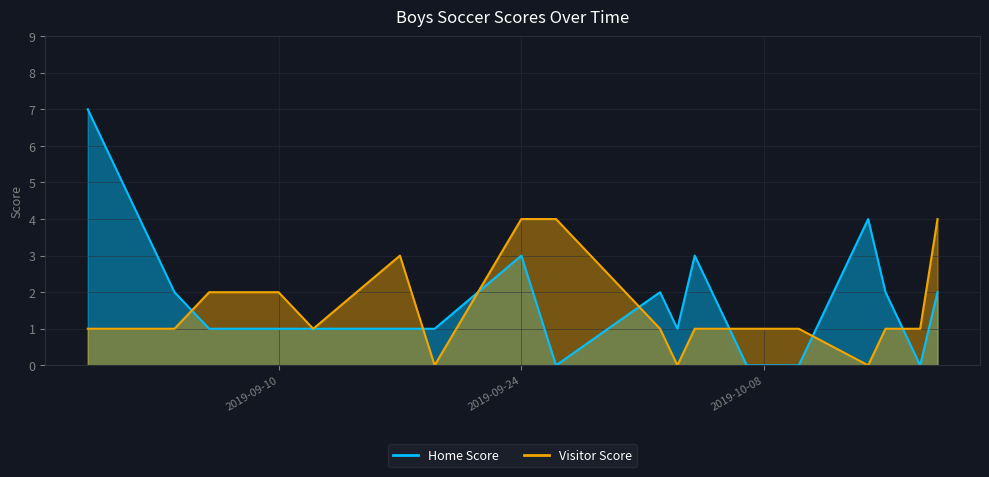

What position from the right is 2019-09-06?

16